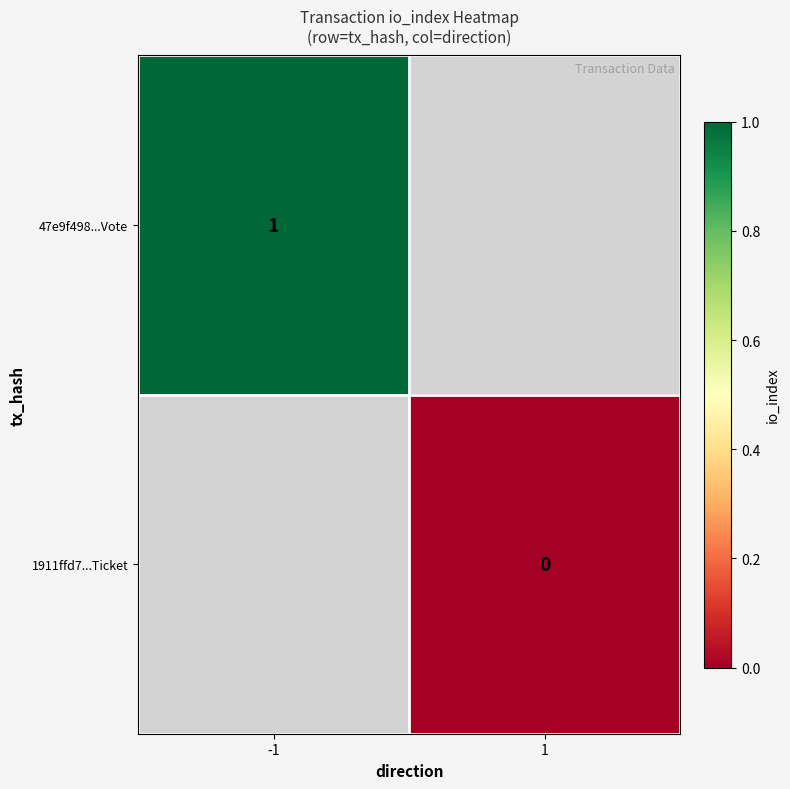

The value of 47e9f498...Vote at -1 is 1. True or false?

True